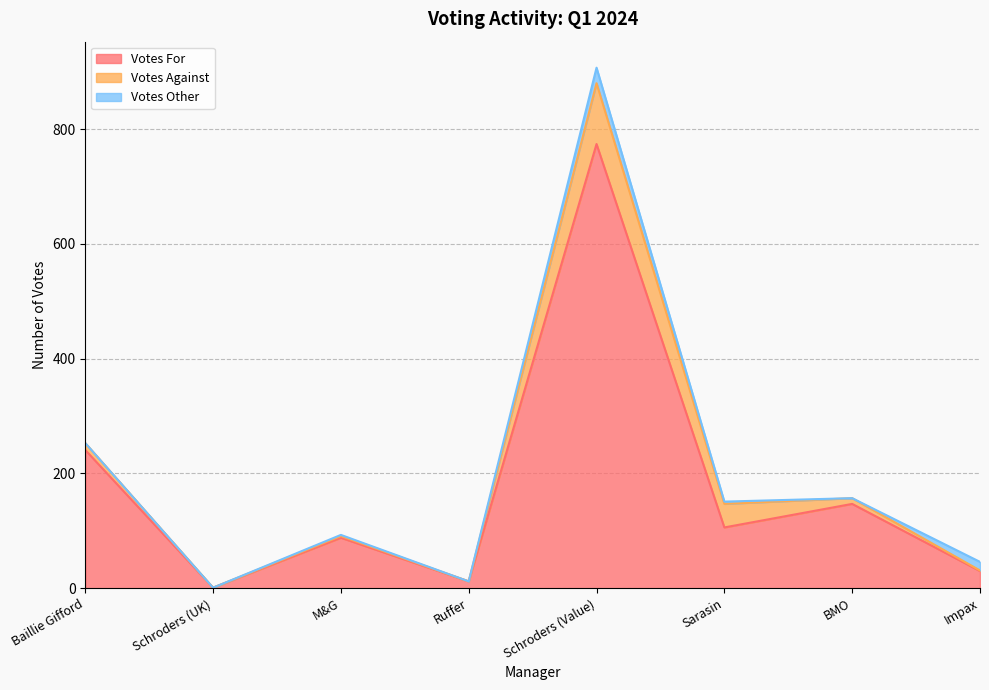

At how many categories does at least one series exceed 578?

1